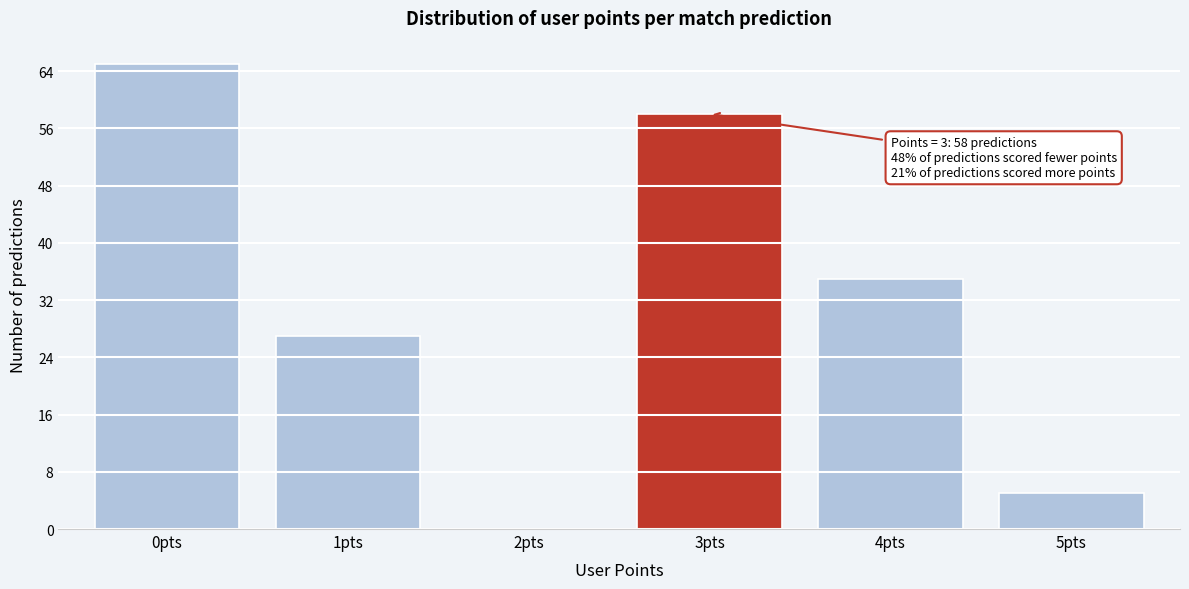

Reading right to left, extract all data points from this chart.

5pts=5	4pts=35	3pts=58	2pts=0	1pts=27	0pts=65